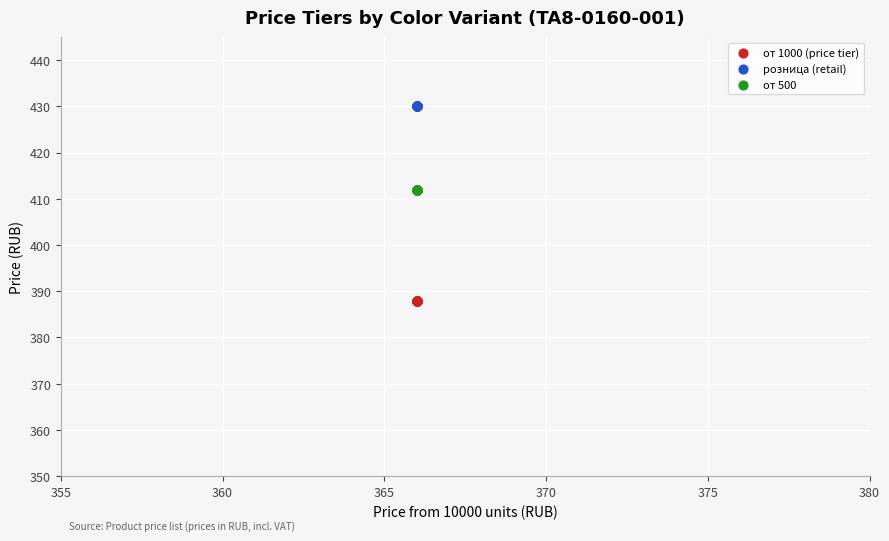

Which series reaches the minimum Y coordinate?

от 1000 (price tier)